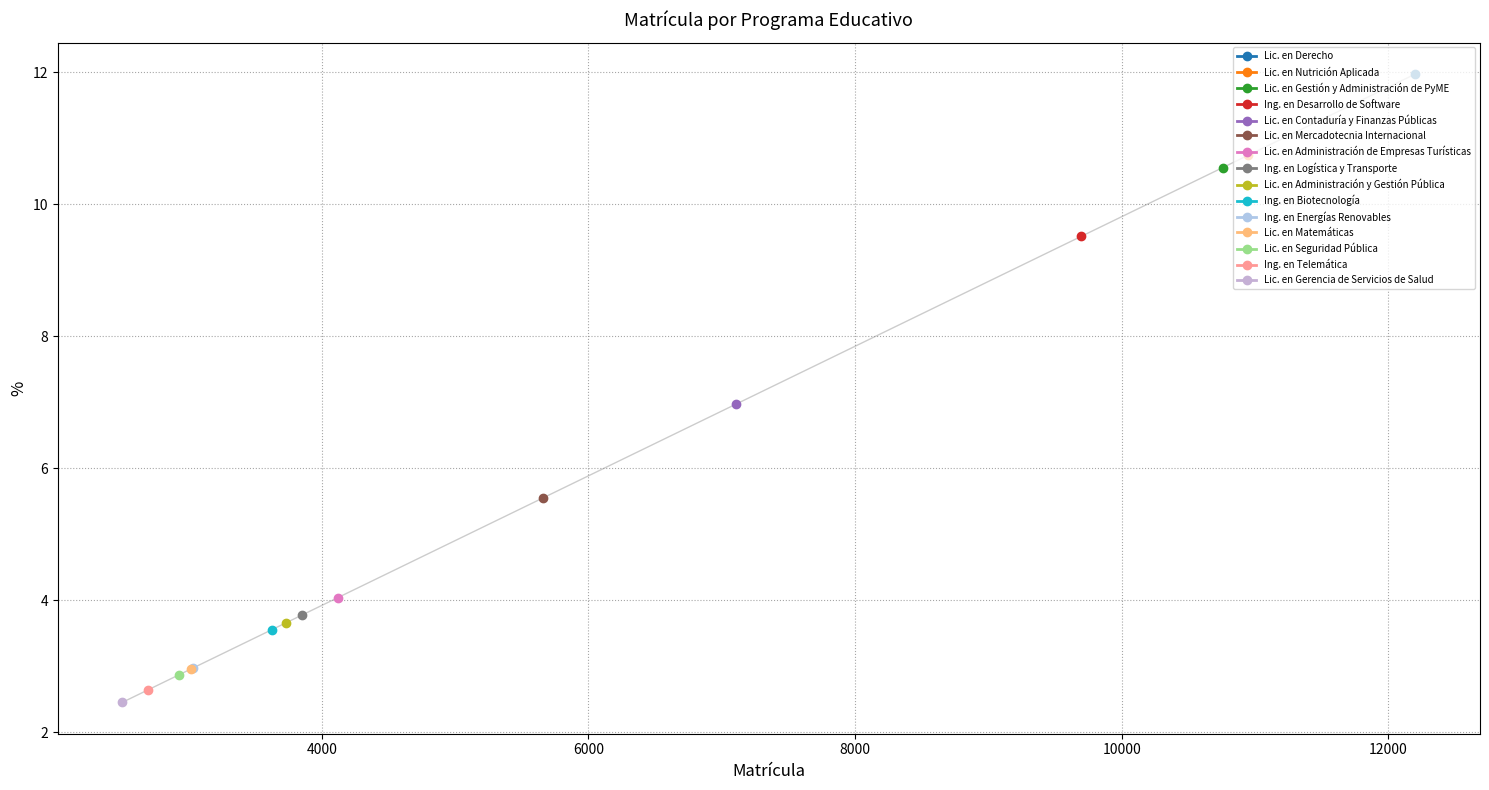

Which label corresponds to the largest value in the chart?

Lic. en Derecho